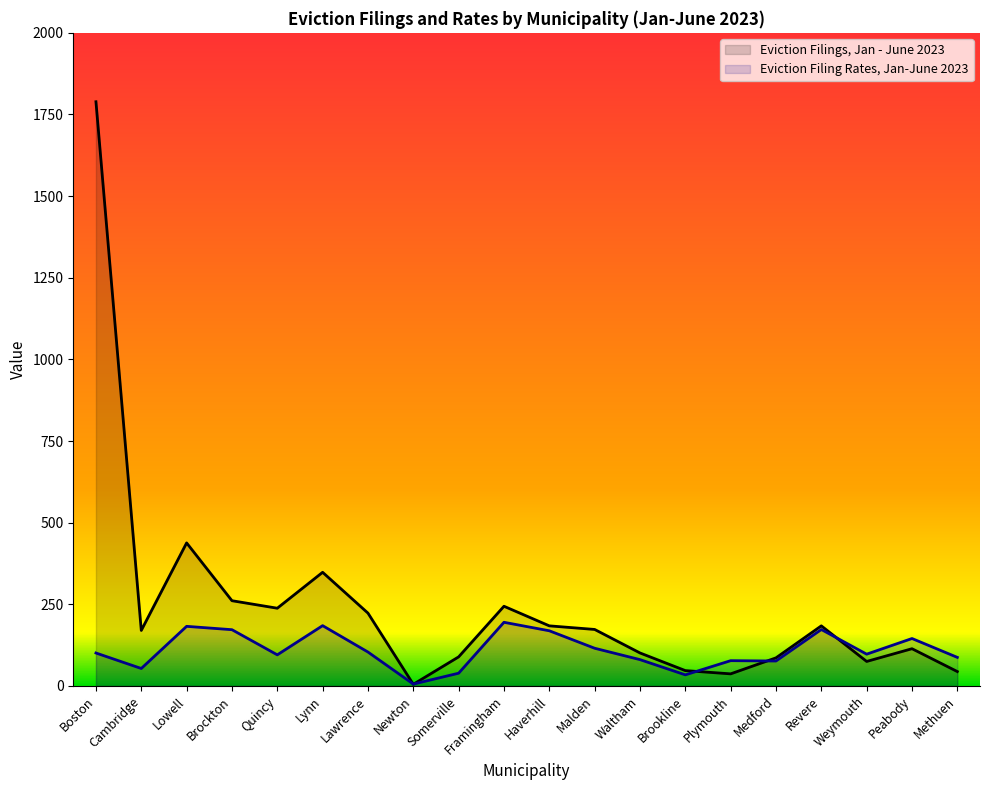

What is the sum of the Eviction Filings, Jan - June 2023 values at Lynn and Boston?

2137.0